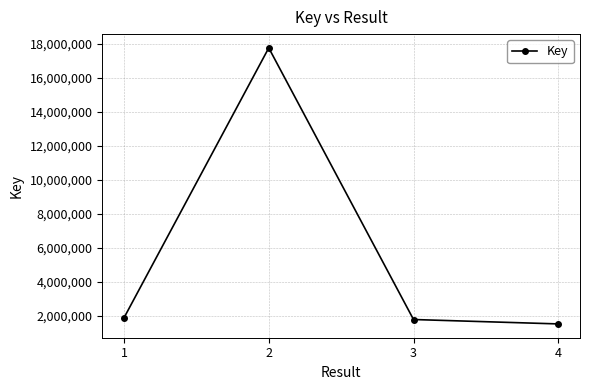

How many points are higher than both their immediate neighbors (excluding endpoints)?

1